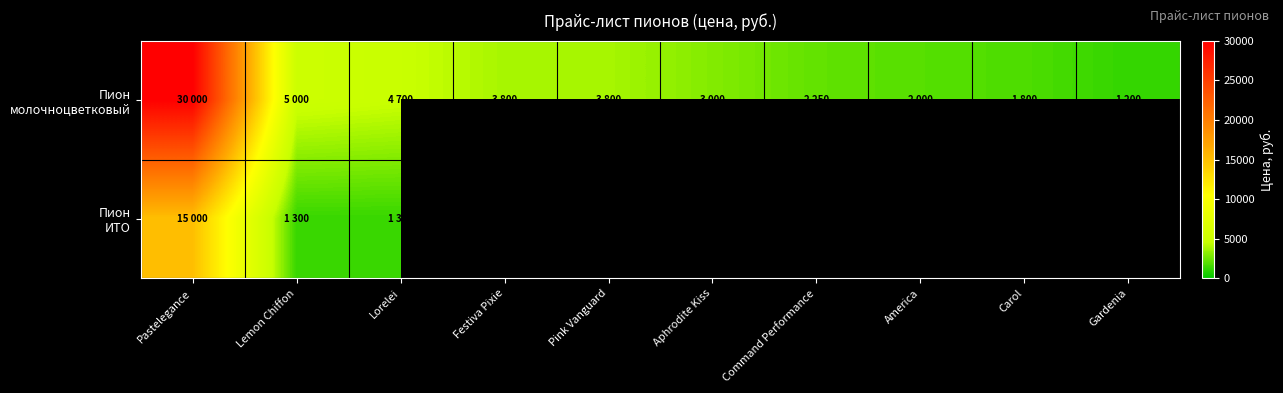

What is the smallest value displayed?

1200.0